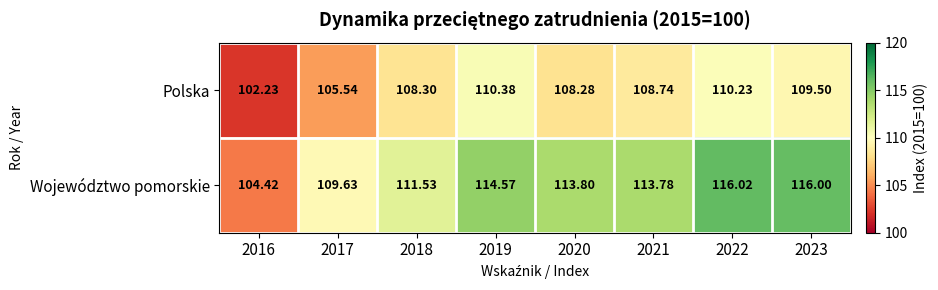

Which series has the largest range (max minus min)?

Województwo pomorskie